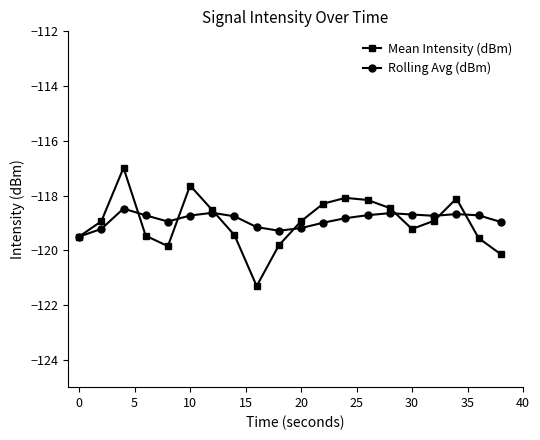

What is the lowest value of the Rolling Avg (dBm) series?

-119.5